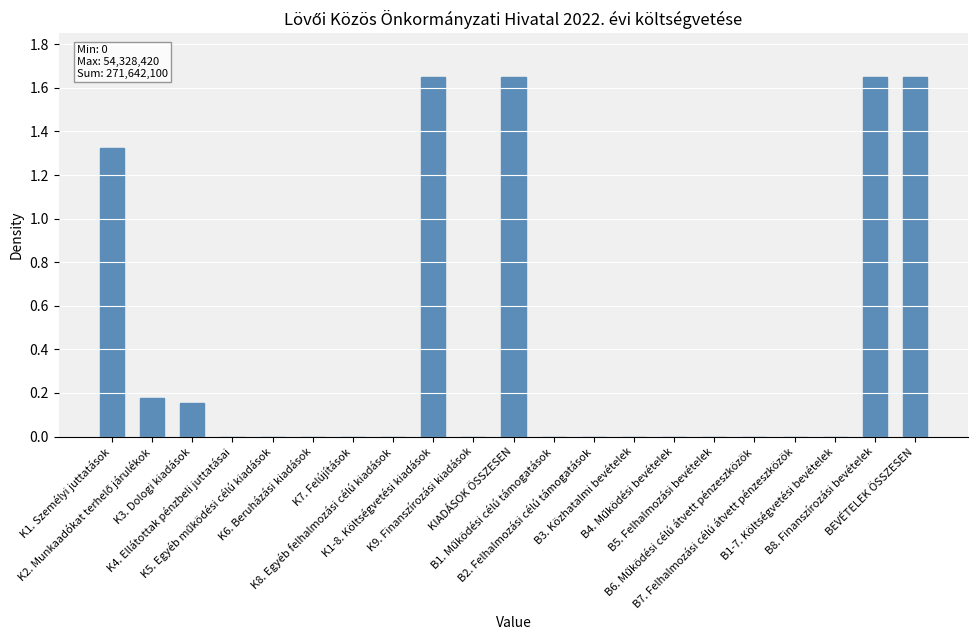

Which category has the lowest value across all series?

K4. Ellátottak pénzbeli juttatásai